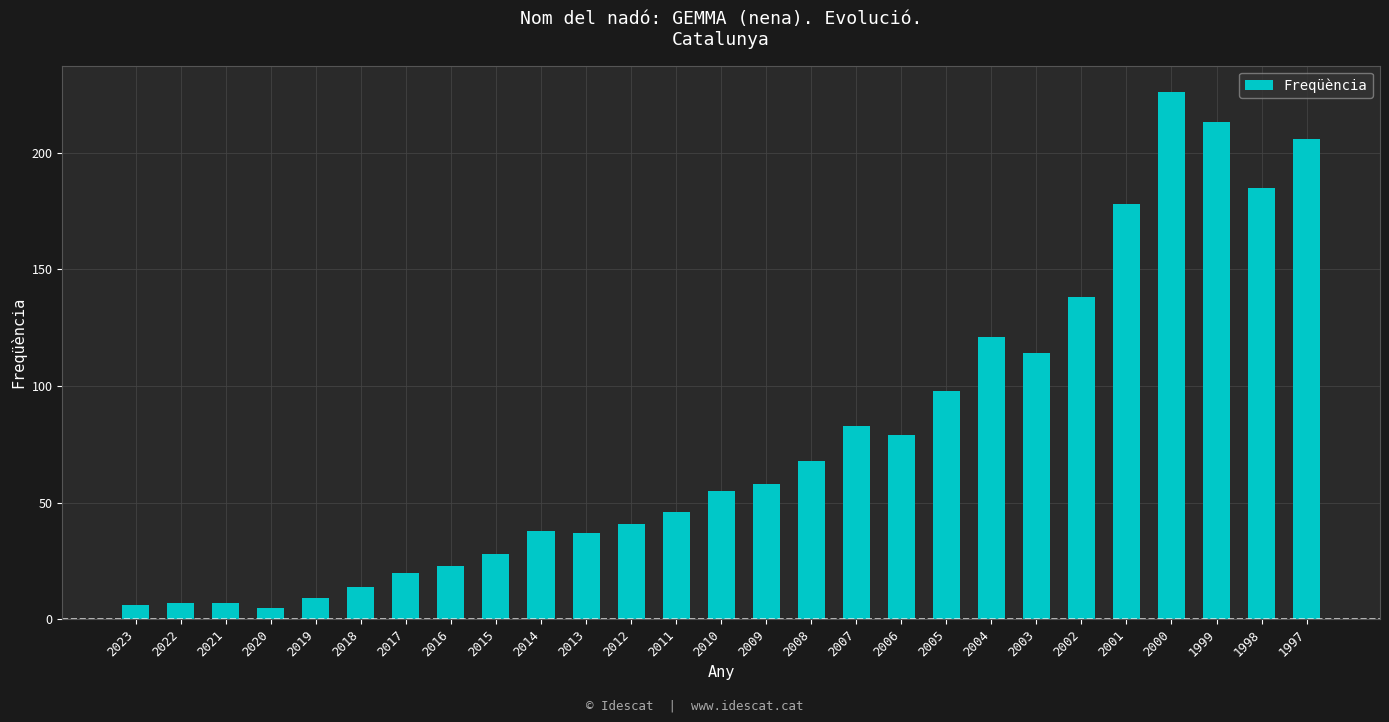

Between 2014 and 2019, which is larger?

2014